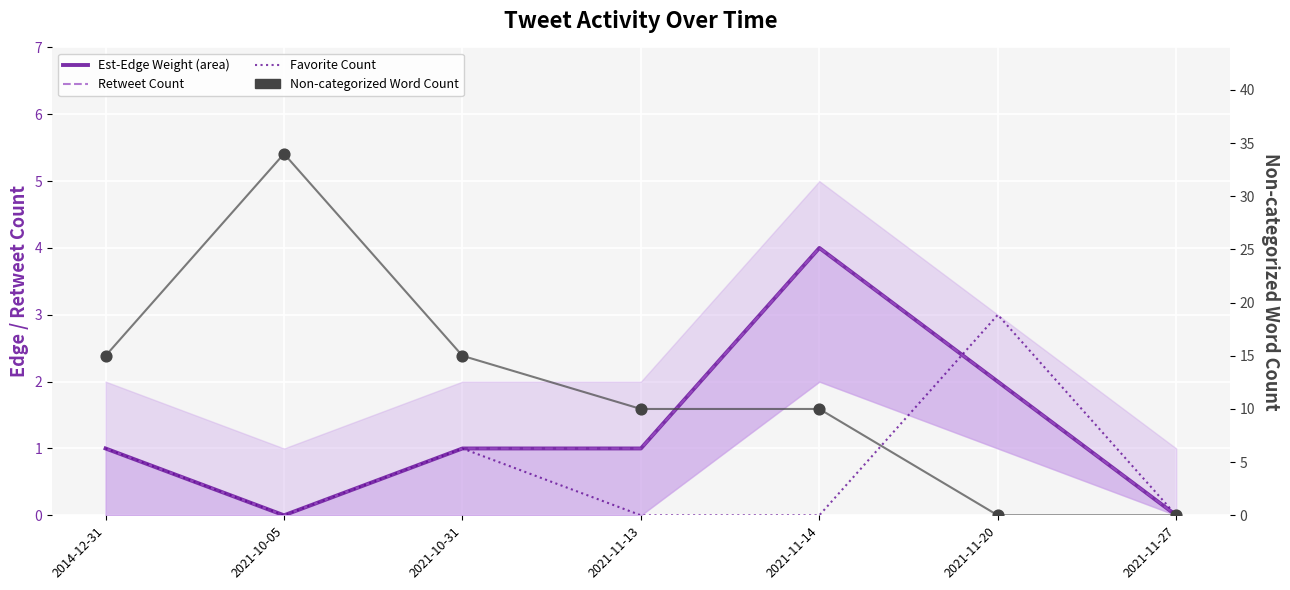

Which series has the widest spread of Y values?

Non-categorized Word Count